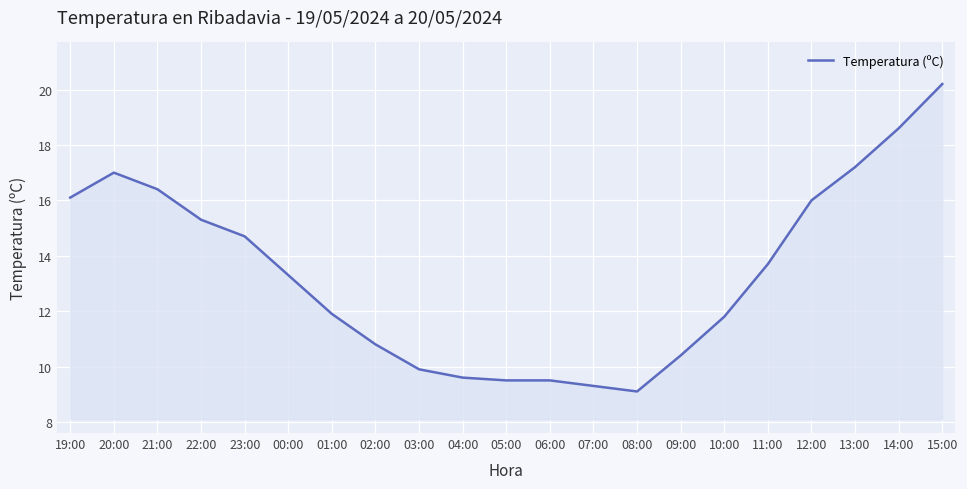

What is the minimum value shown in the chart?

9.1